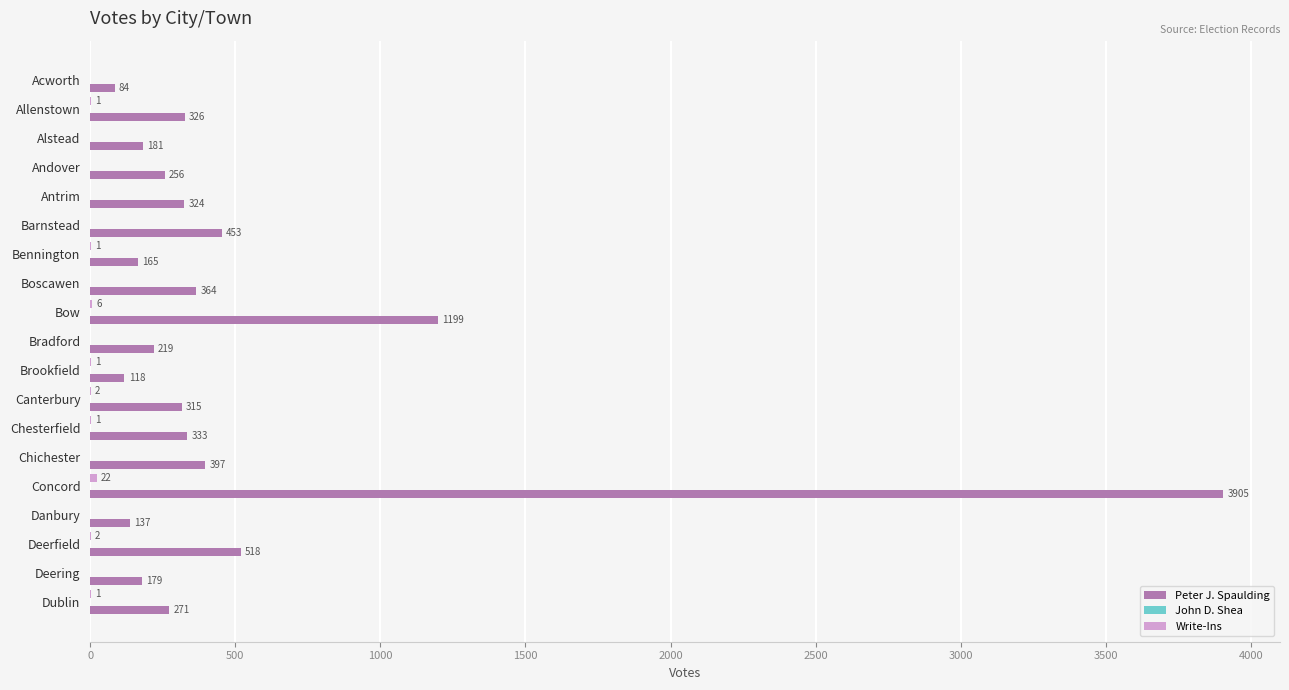

What is the maximum value shown in the chart?

3905